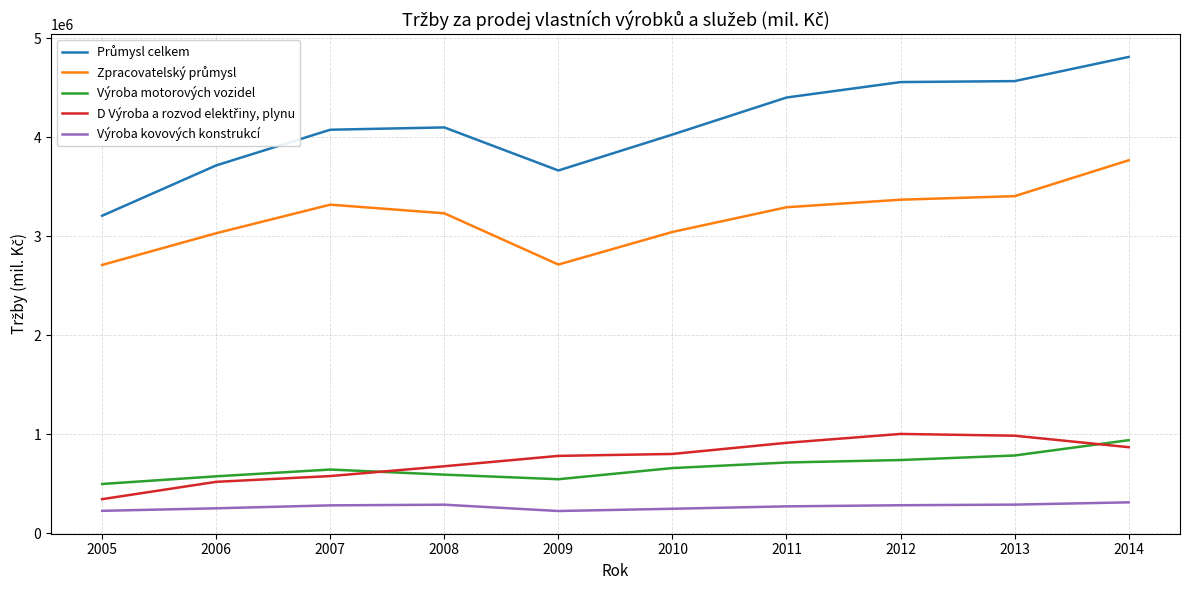

What is the approximate value of Výroba kovových konstrukcí at 2005, to the nearest 10?

225610